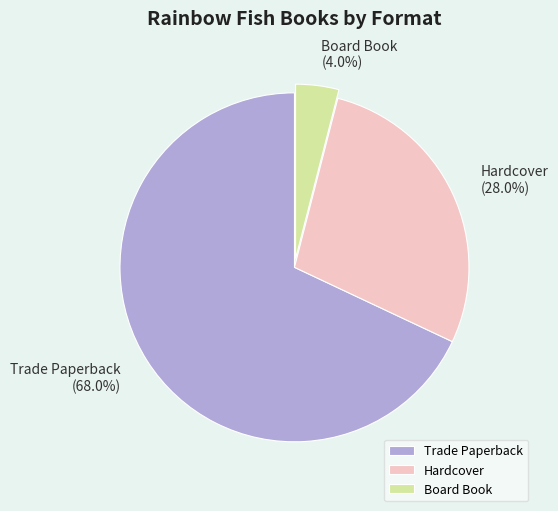

How many slices are in this pie chart?

3